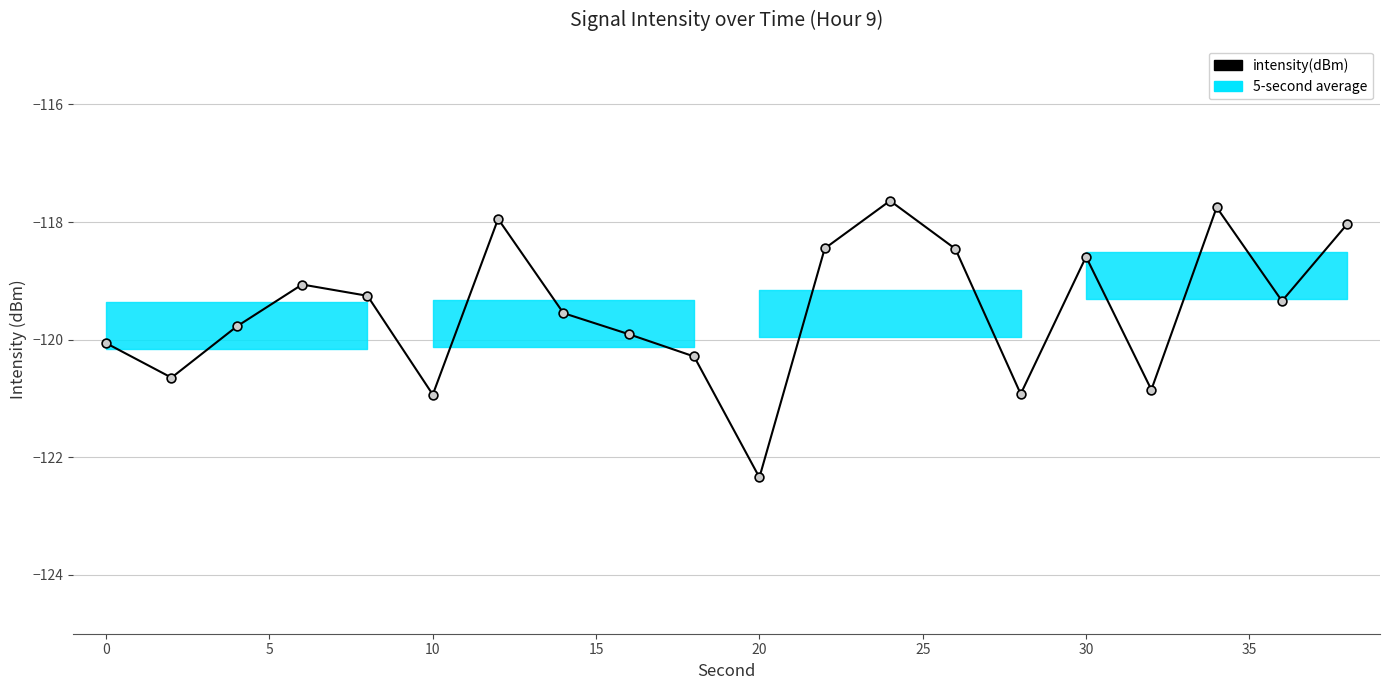

What is the difference between the maximum and minimum values?

4.7